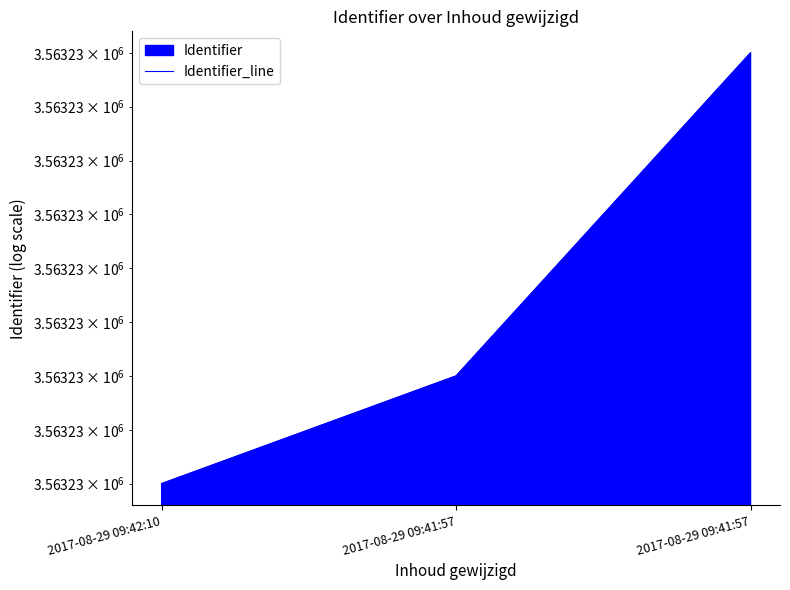

Count the number of data series in this chart.

1